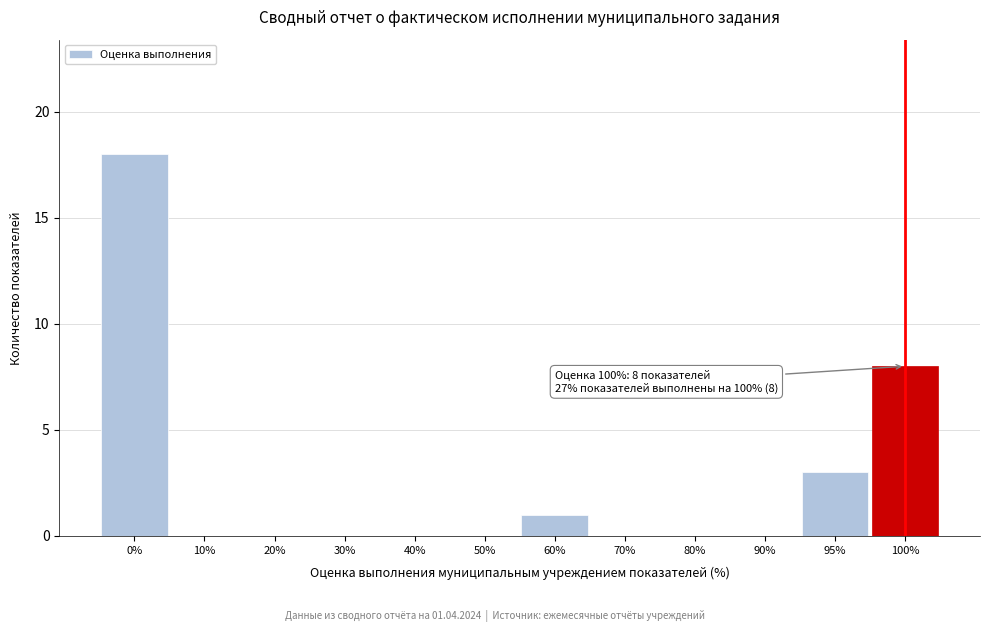

Reading right to left, extract all data points from this chart.

100%=8	95%=3	90%=0	80%=0	70%=0	60%=1	50%=0	40%=0	30%=0	20%=0	10%=0	0%=18